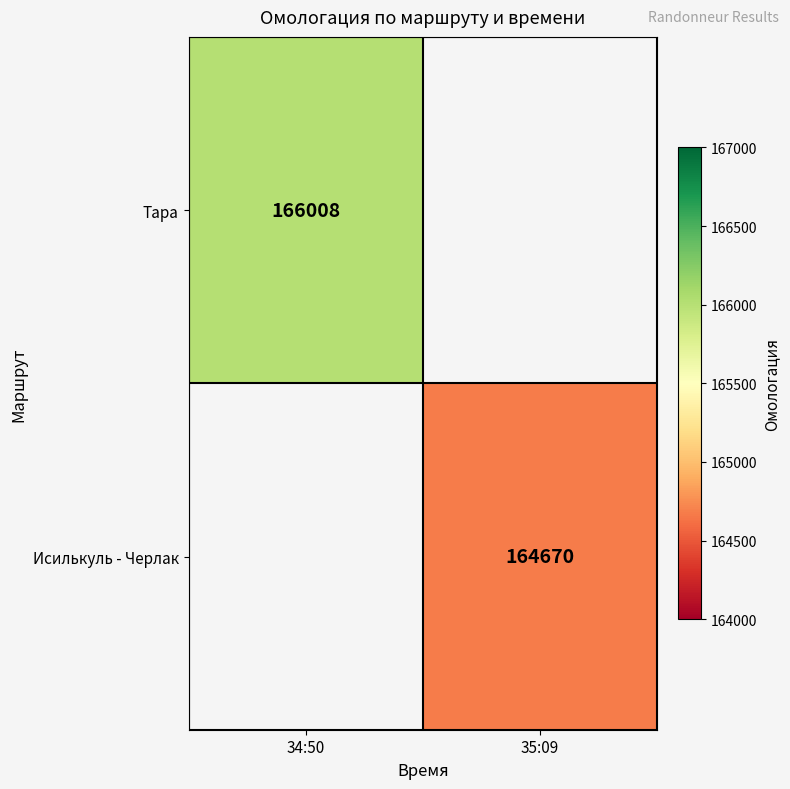

Which category has the lowest value across all series?

35:09